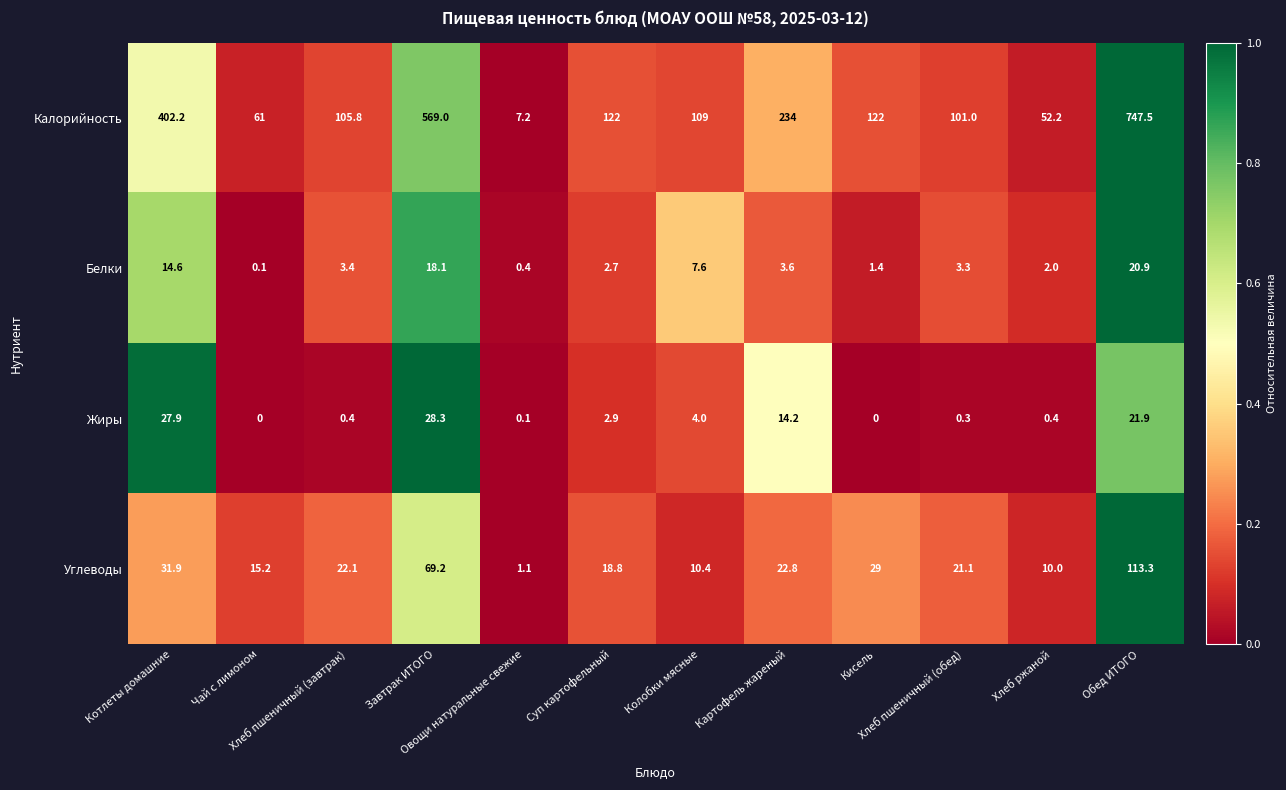

Rank the series by their maximum value, from highest to lowest.

Калорийность, Углеводы, Жиры, Белки